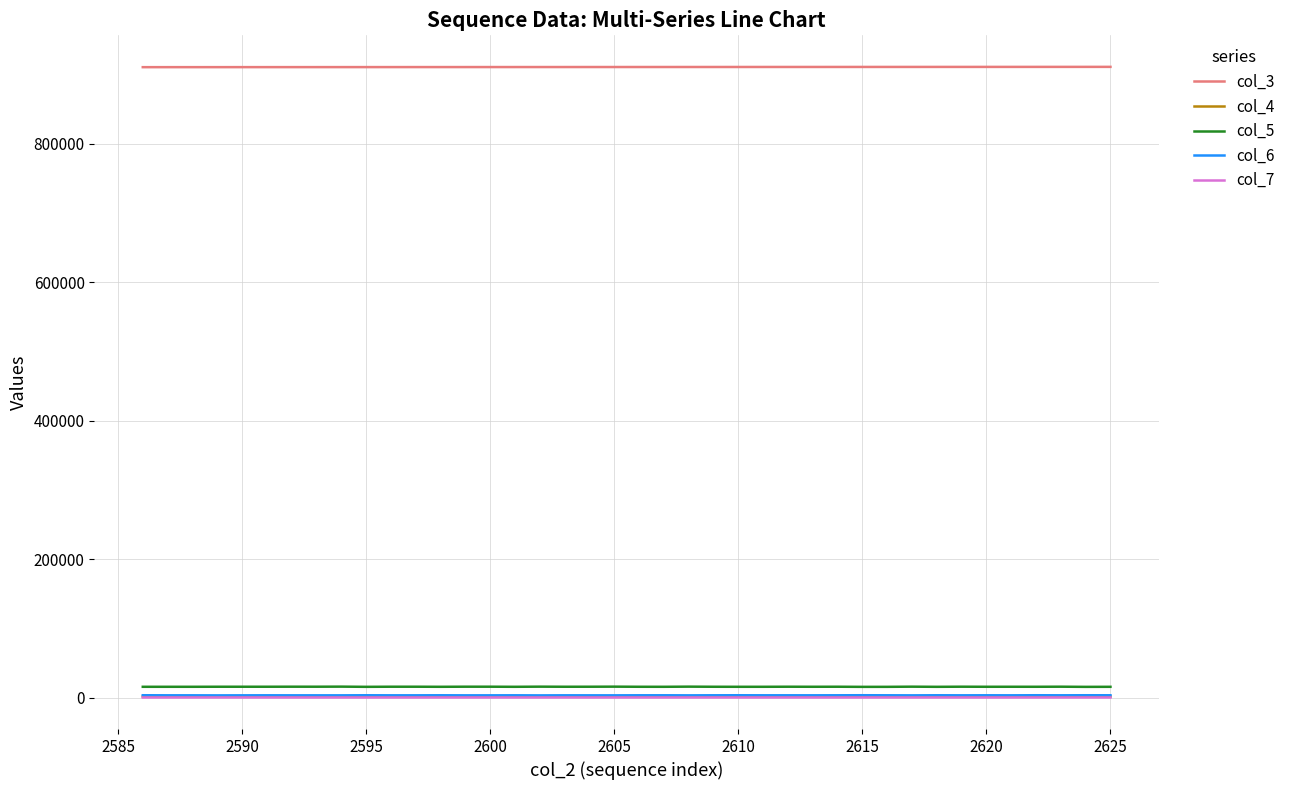

How many distinct data groups are displayed?

5